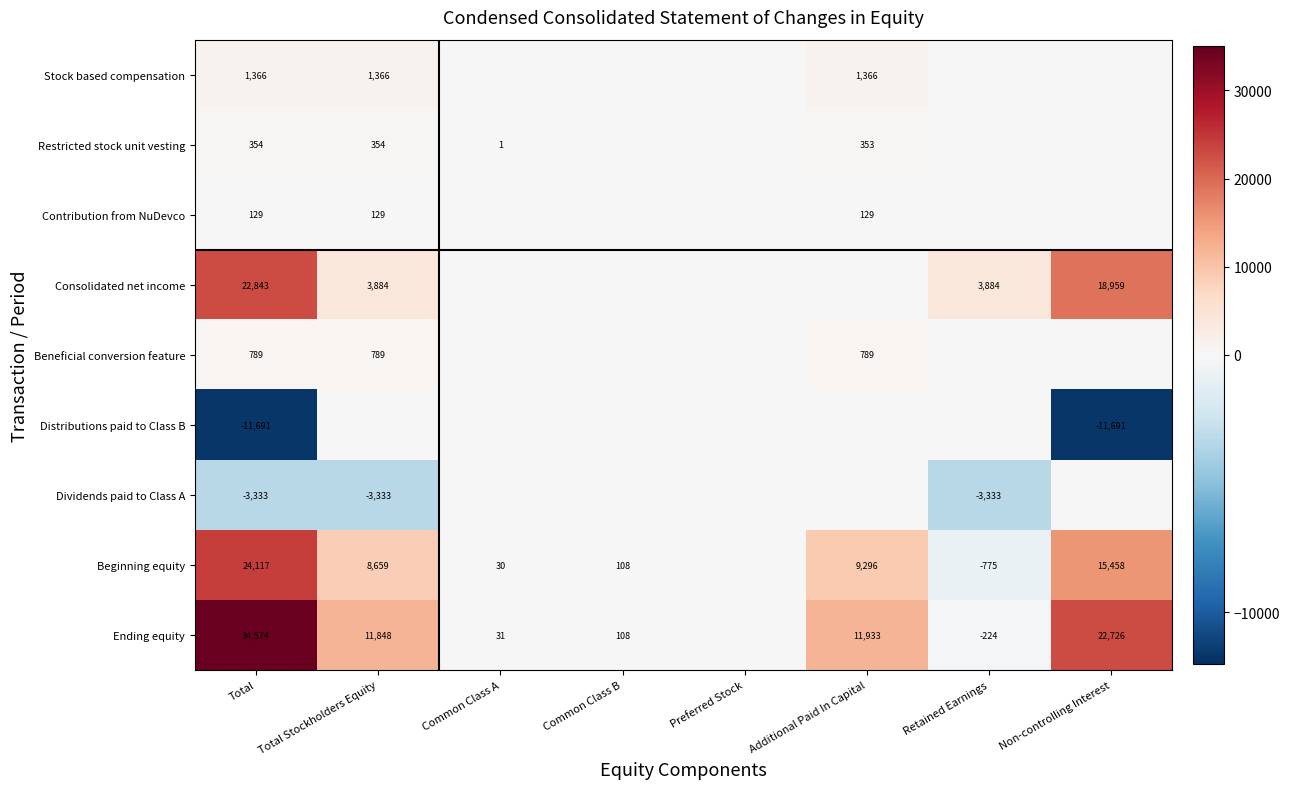

The Contribution from NuDevco series shows 129 at Additional Paid In Capital. True or false?

True